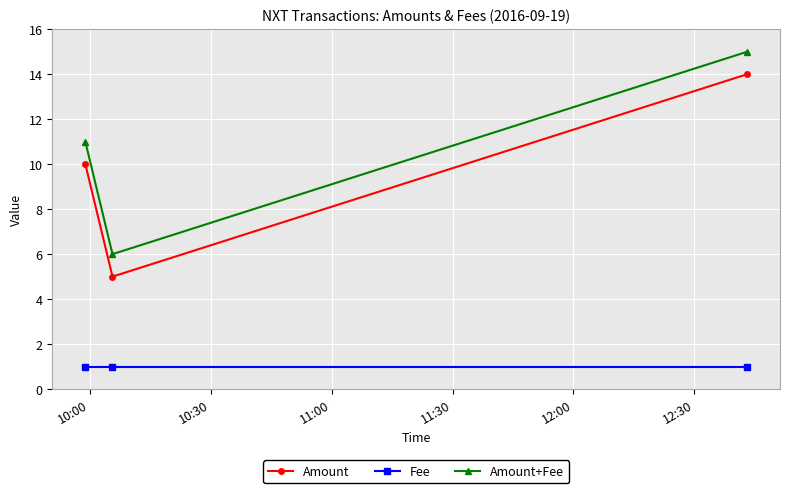

What is the sum of all Amount values?

29